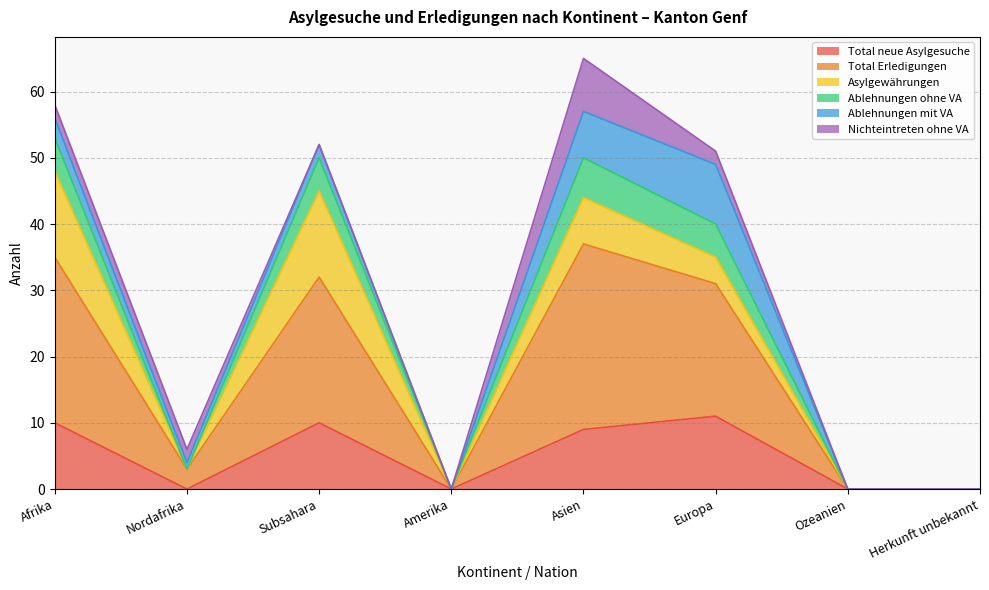

What is the highest value of the Total neue Asylgesuche series?

11